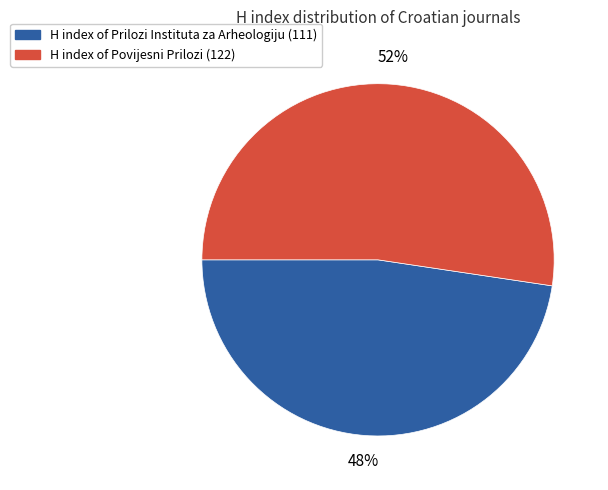

Is there any slice that represents more than half of the pie?

Yes